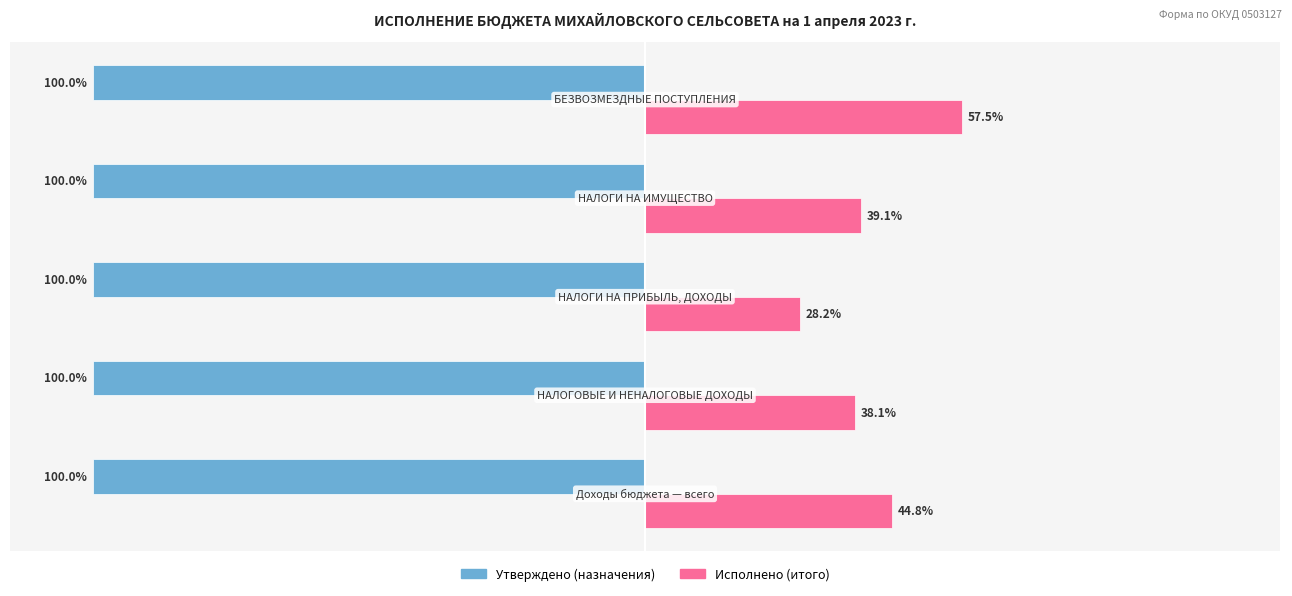

Which series has the largest total across all categories?

Исполнено (итого)